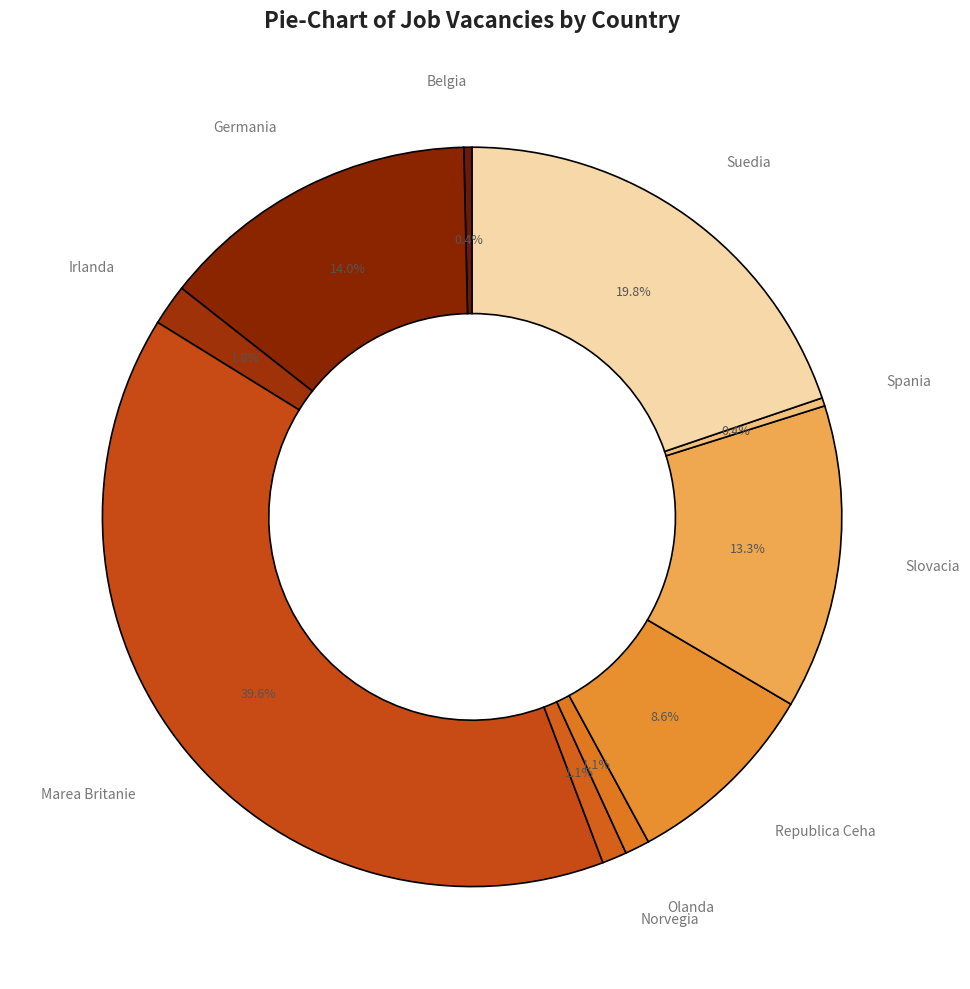

Between Suedia and Olanda, which is larger?

Suedia